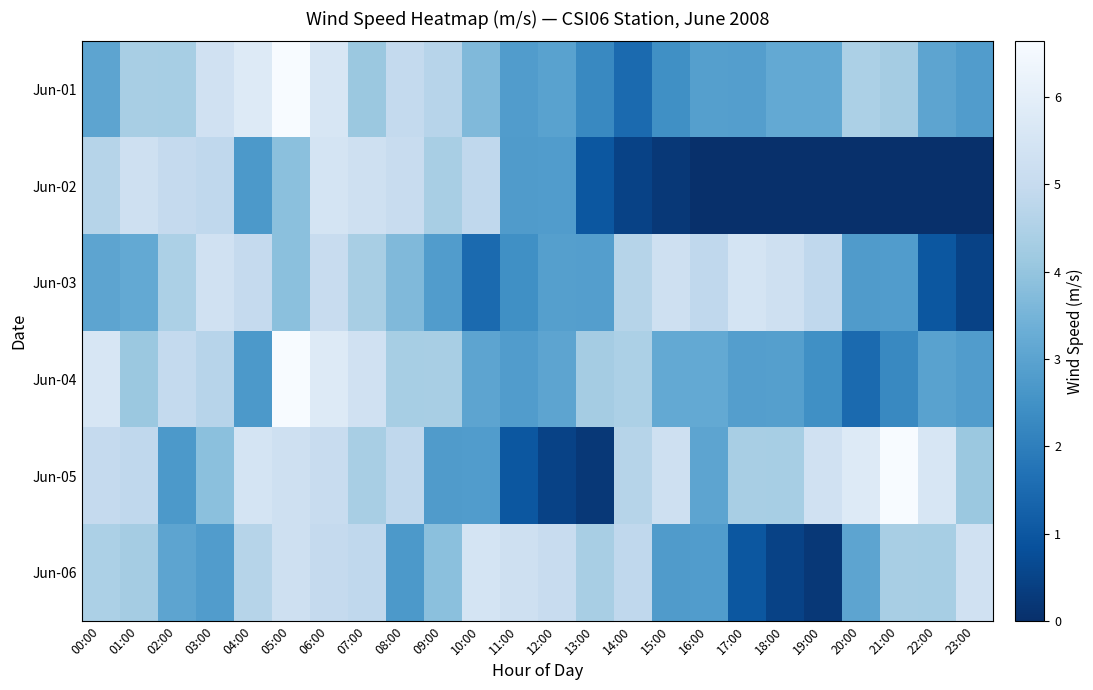

Which series changed the most between 17:00 and 19:00?

Jun-05